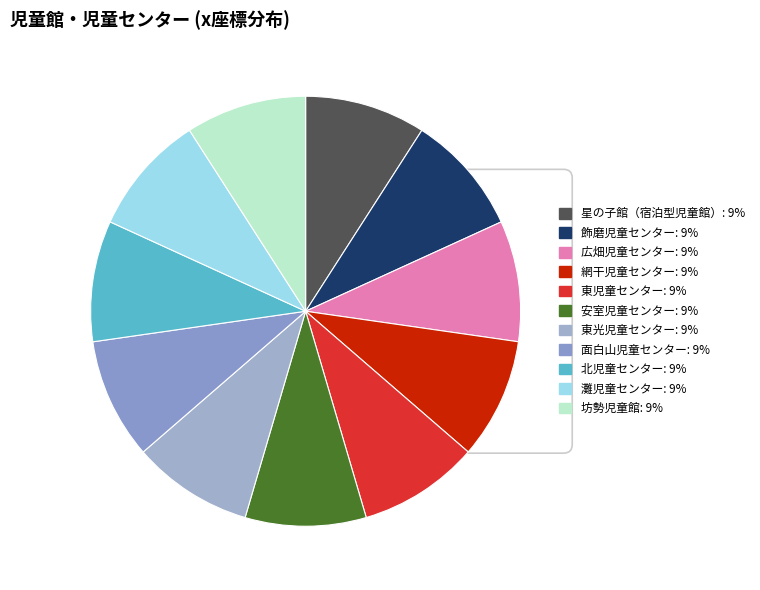

Which category has the smallest portion of the pie?

坊勢児童館